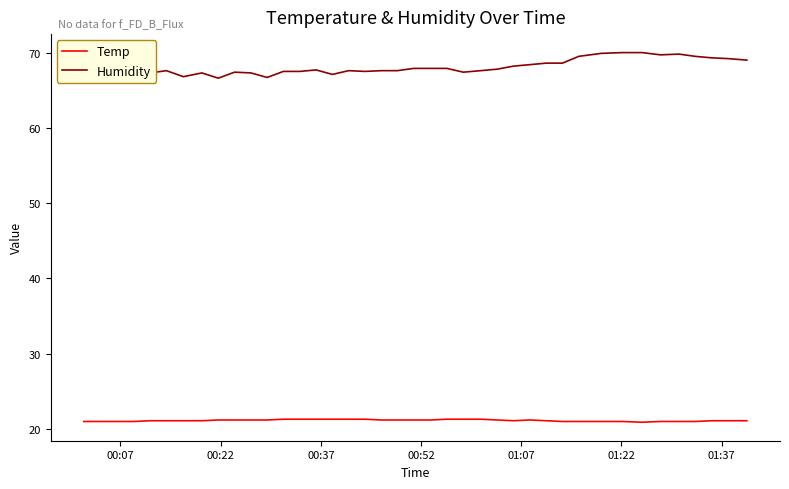

True or false: Humidity has more than 0 points higher than both neighbors.

True